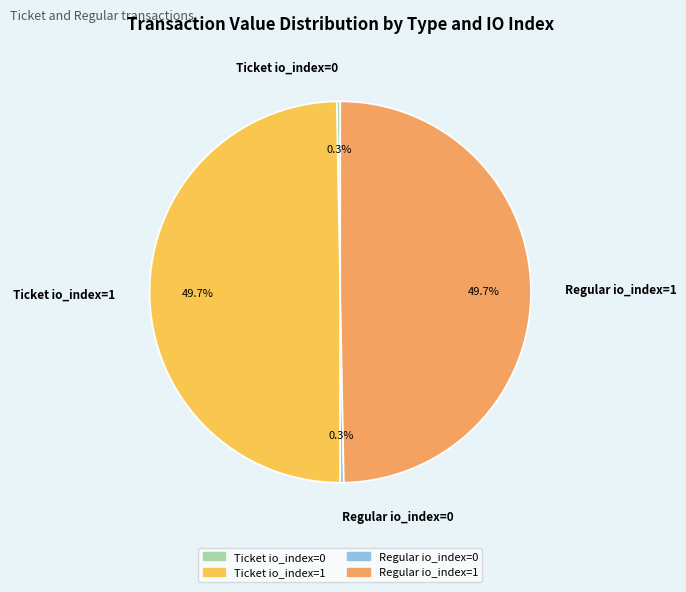

The Ticket io_index=1 slice represents 50% of the pie. True or false?

True